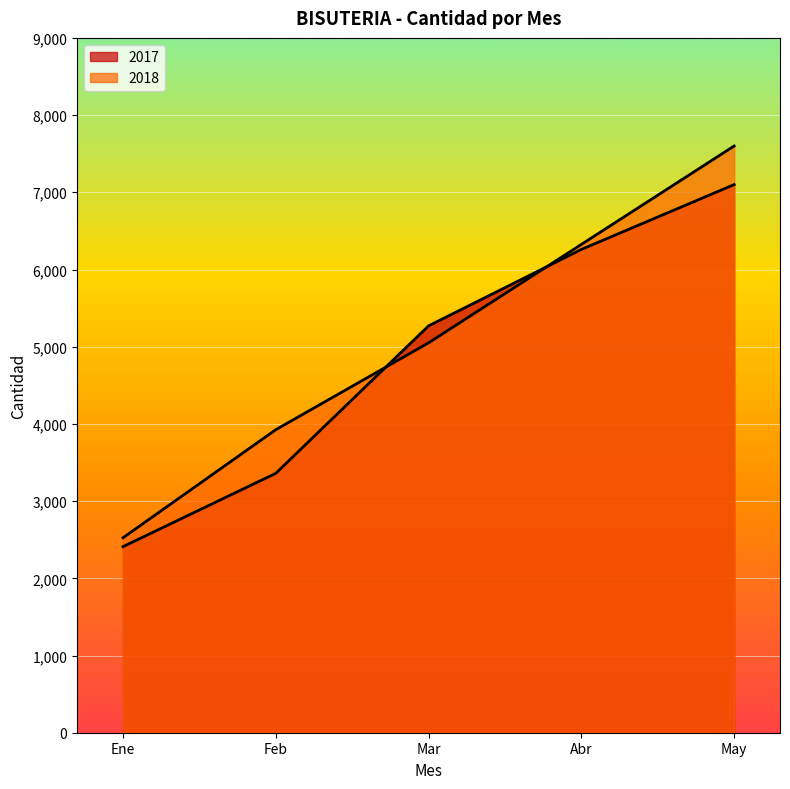

Does the chart display data point markers on the line(s)?

No